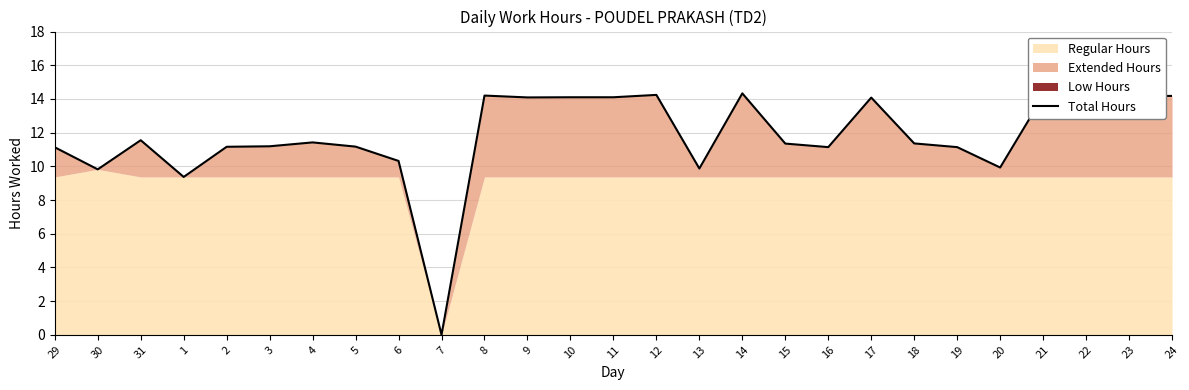

Rank the categories by value from highest to lowest.

14, 12, 8, 24, 21, 22, 23, 10, 11, 9, 17, 31, 4, 18, 15, 3, 5, 2, 16, 19, 29, 6, 20, 13, 30, 1, 7